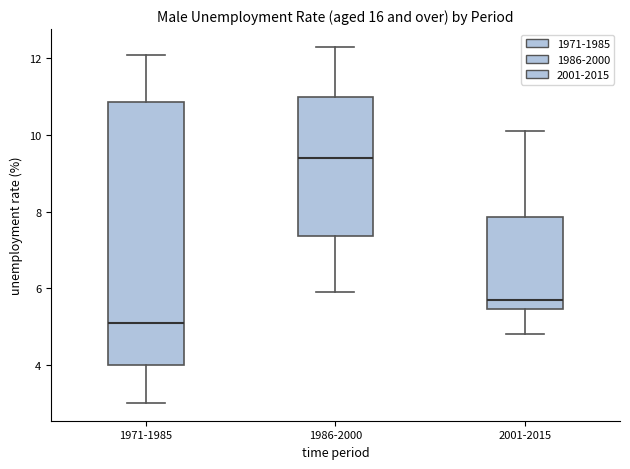

Where does the upper whisker of the box for 1986-2000 end on the y-axis? The values are not printed on the chart, so give them approximately, as read against the axis.

12.4